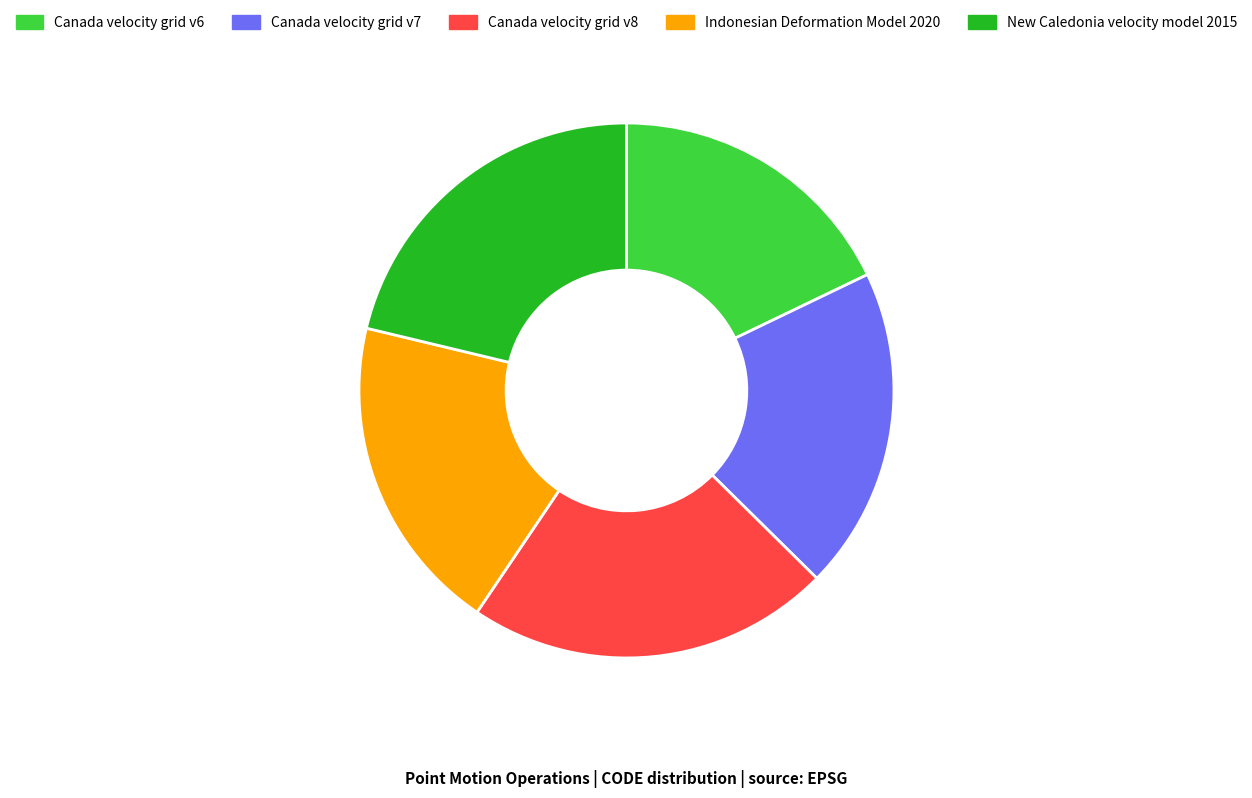

Is it true that New Caledonia velocity model 2015 is 21% of the pie?

True